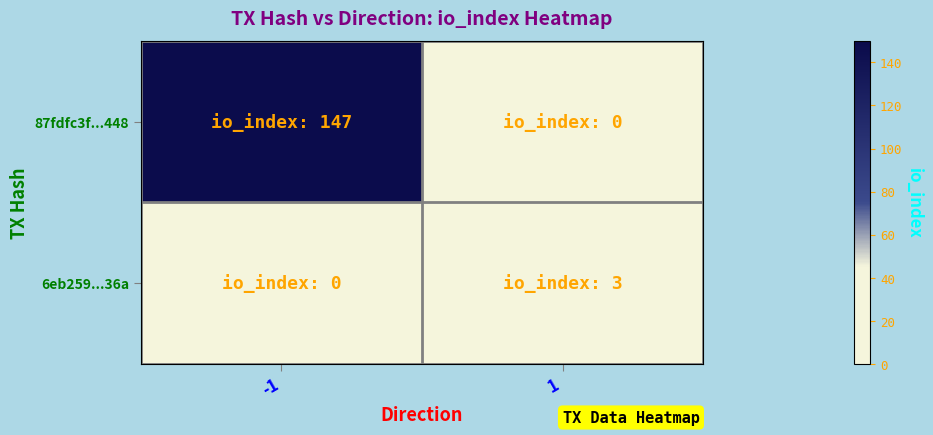

Reading right to left, what are all the values shown in this chart?

87fdfc3f...448: 1=0	-1=147
6eb259...36a: 1=3	-1=0